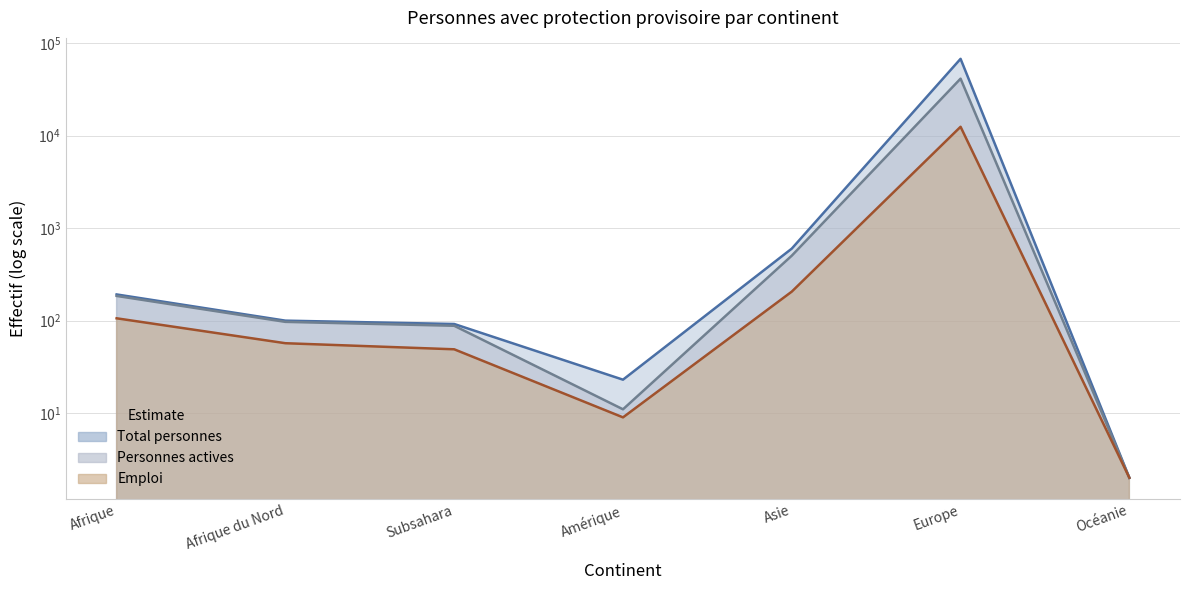

What is the difference between the maximum and minimum values in the Emploi series?

12472